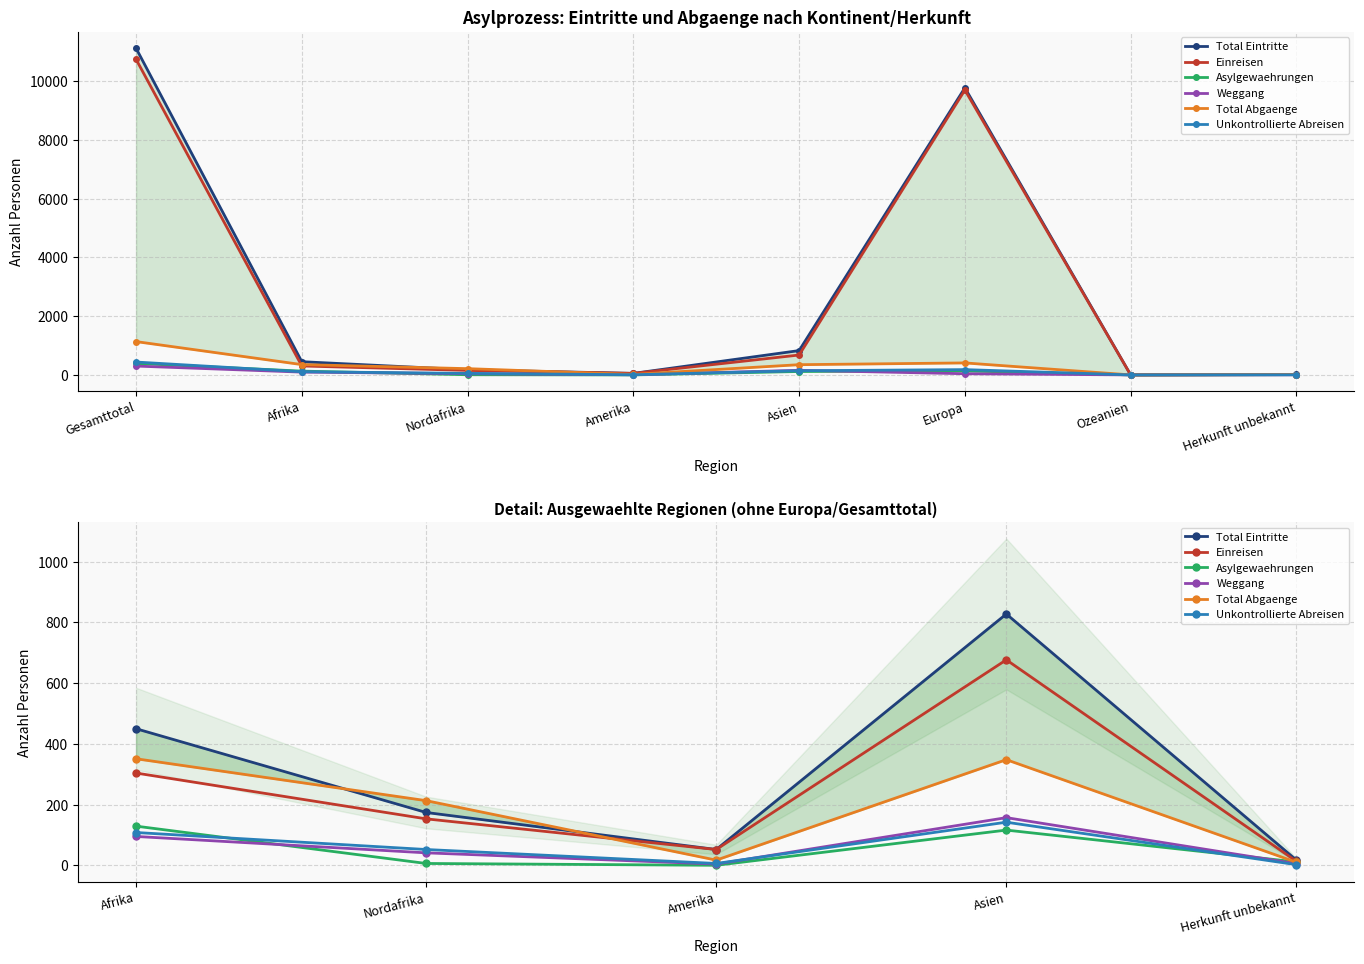

What is the label of the 4th point from the left?

Asien